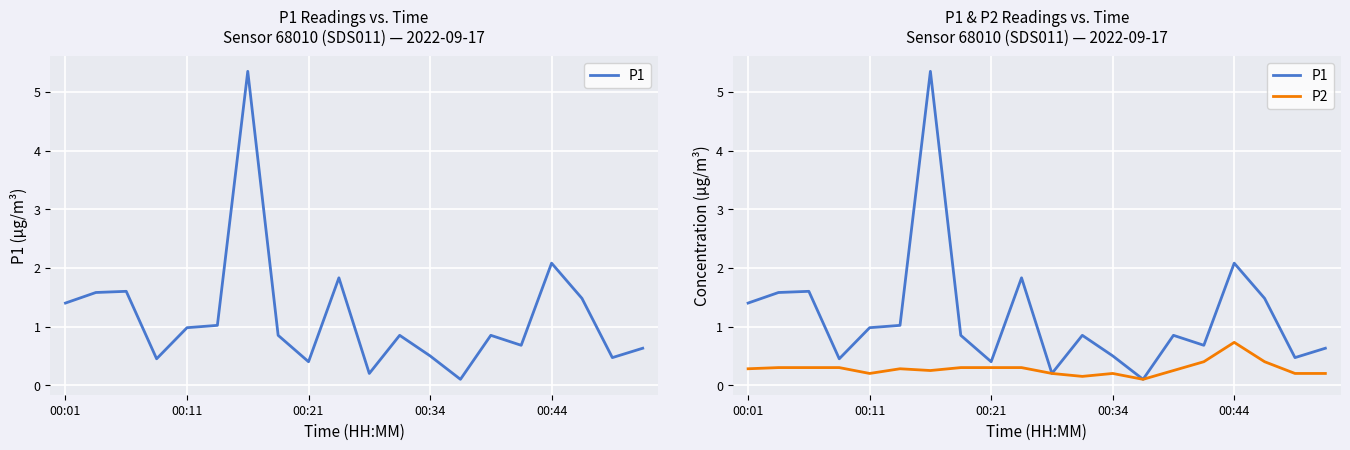

What is the difference between the second highest and minimum values in the P1 series?

2.0